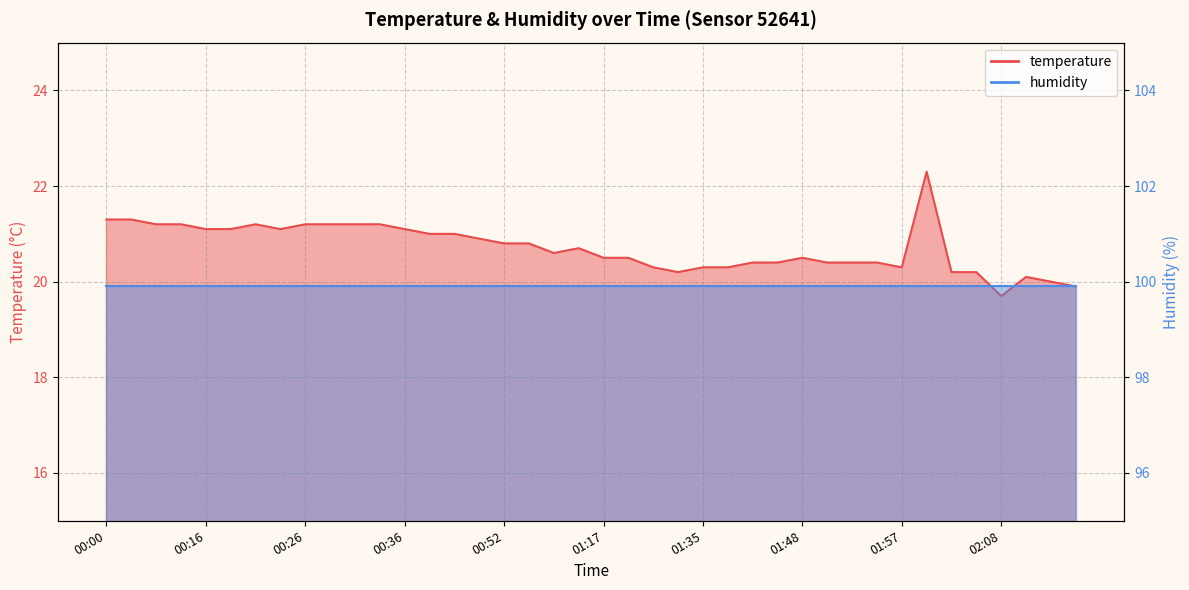

What is the change in value from 01:03 to 01:57?

-0.4